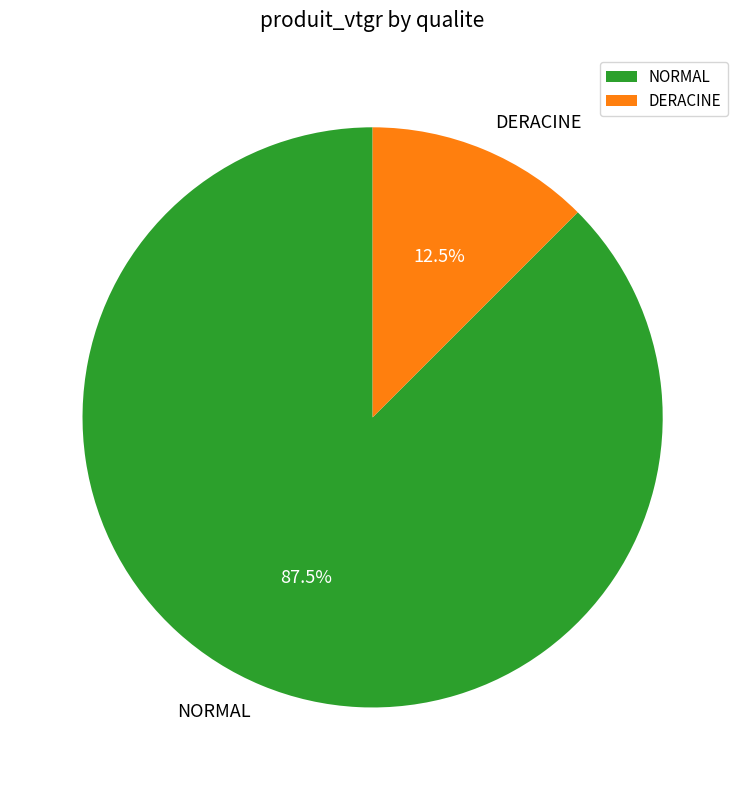

Approximately how many times larger is the value at NORMAL compared to DERACINE?

7.0